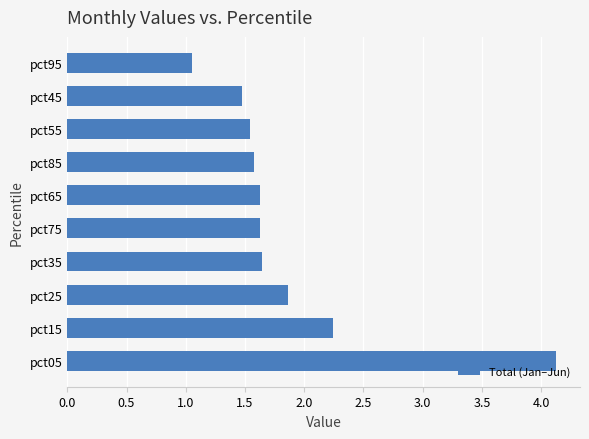

The chart shows a value of 2.8 at pct85. True or false?

False